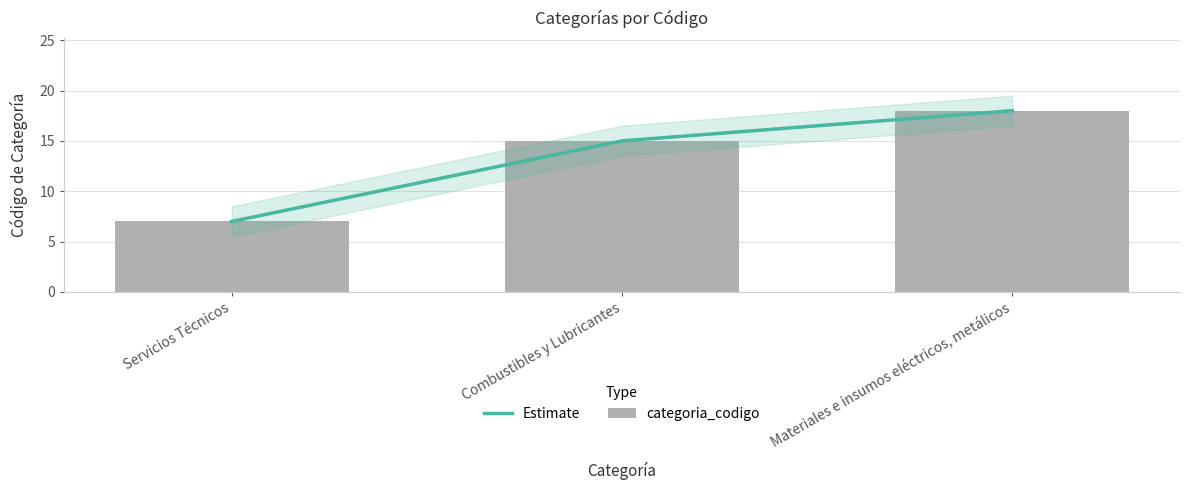

Reading left to right, what are all the values shown in this chart?

Estimate: 7	15	18
categoria_codigo: 7	15	18